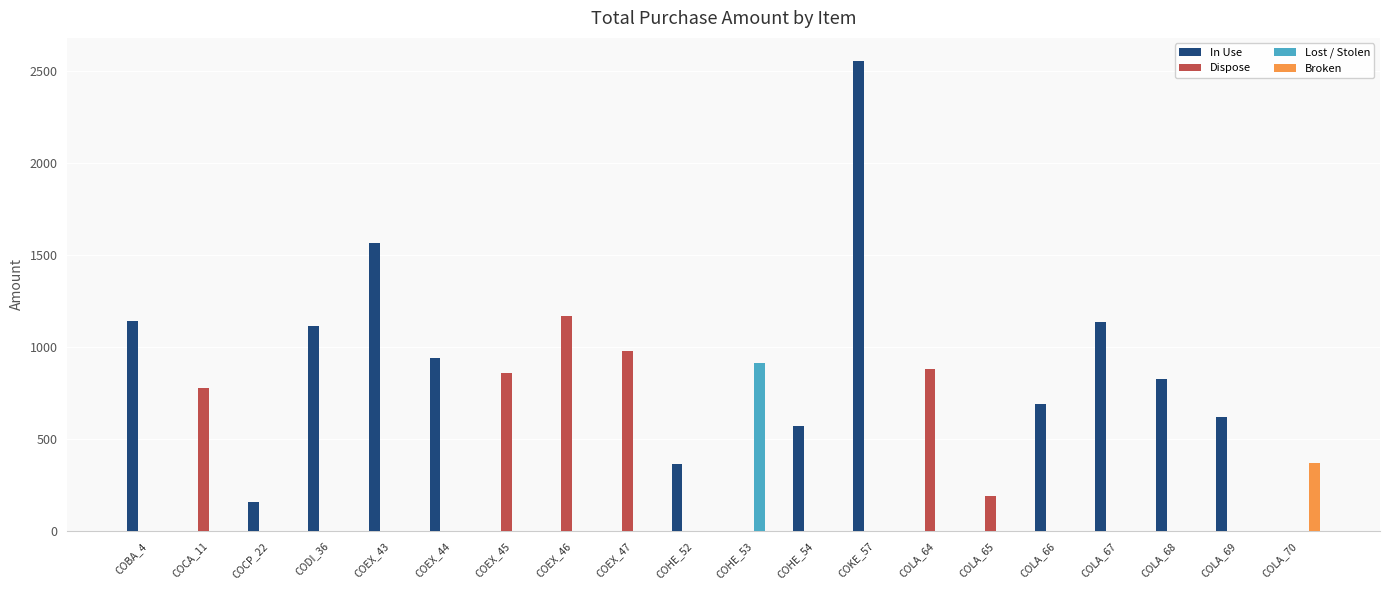

Which series has the largest range (max minus min)?

In Use